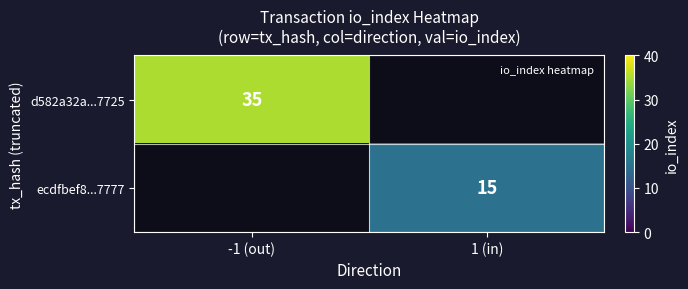

The d582a32a...7725 series shows 54 at -1 (out). True or false?

False